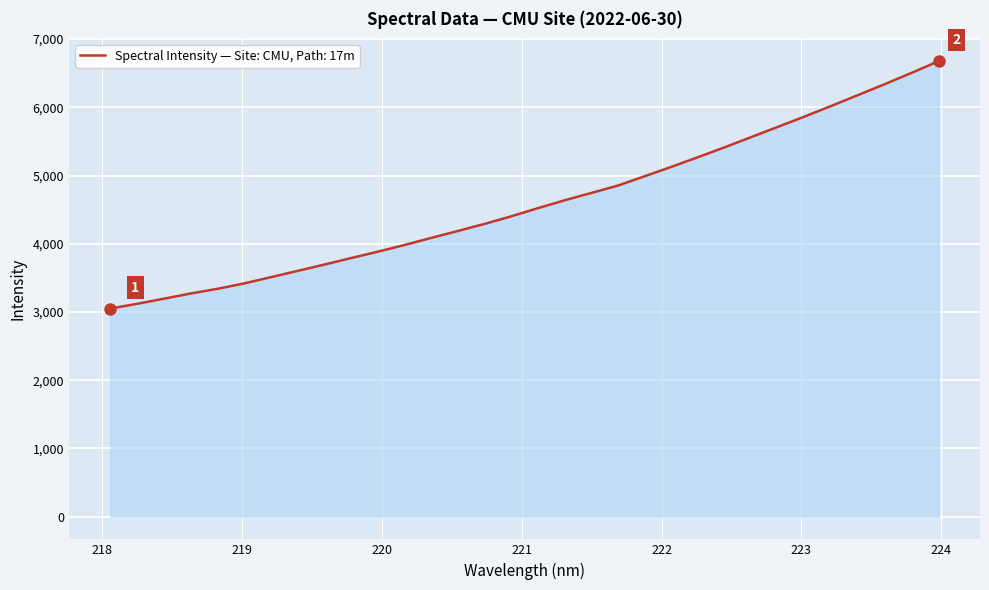

What is the minimum value shown in the chart?

3049.8